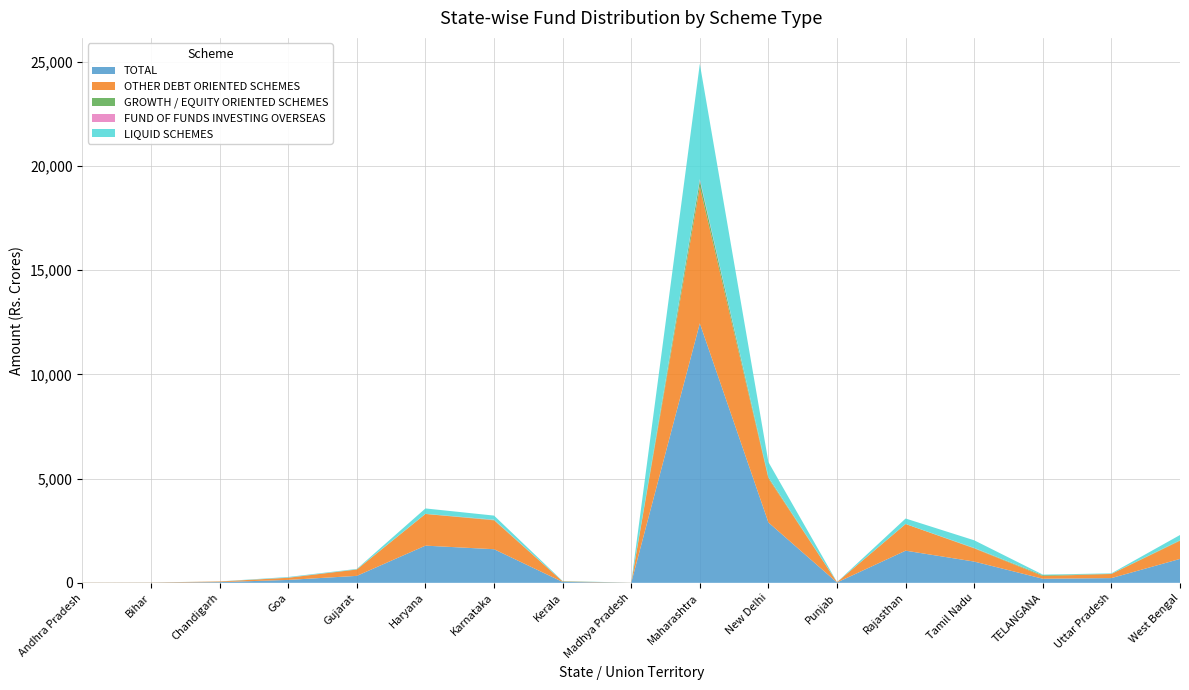

Reading right to left, transcribe all the data shown in this chart.

TOTAL: 1147.3	227.5	197.2	1020.2	1542.9	17.5	2895.5	12446.8	4.5	43.7	1612.6	1784.4	334.4	140.5	34.2	9.3	8.4
OTHER DEBT ORIENTED SCHEMES: 868.7	197.2	129.6	630.4	1278.9	13.4	2112.2	6548.0	3.7	25.1	1385.4	1518.7	302.6	102.0	29.9	8.9	7.6
GROWTH / EQUITY ORIENTED SCHEMES: 21.9	7.4	36.8	15.8	0.7	2.2	50.0	299.9	0.6	1.9	18.5	4.6	9.7	5.6	0.9	0.4	0.7
FUND OF FUNDS INVESTING OVERSEAS: 6.0	1.9	2.9	9.3	0.1	1.6	11.9	63.5	0.1	0.6	14.2	2.0	3.4	6.5	0.2	0.0	0.1
LIQUID SCHEMES: 250.7	21.0	28.0	364.7	263.1	0.4	721.5	5535.5	0.0	16.1	194.5	259.0	18.7	26.4	3.1	0.0	0.0